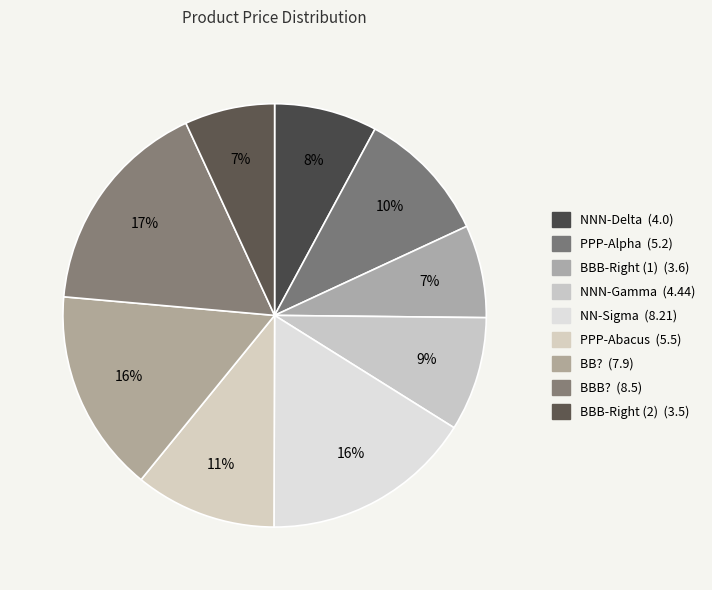

To the nearest percent, what is the difference between the PPP-Abacus and NN-Sigma slice percentages?

5%